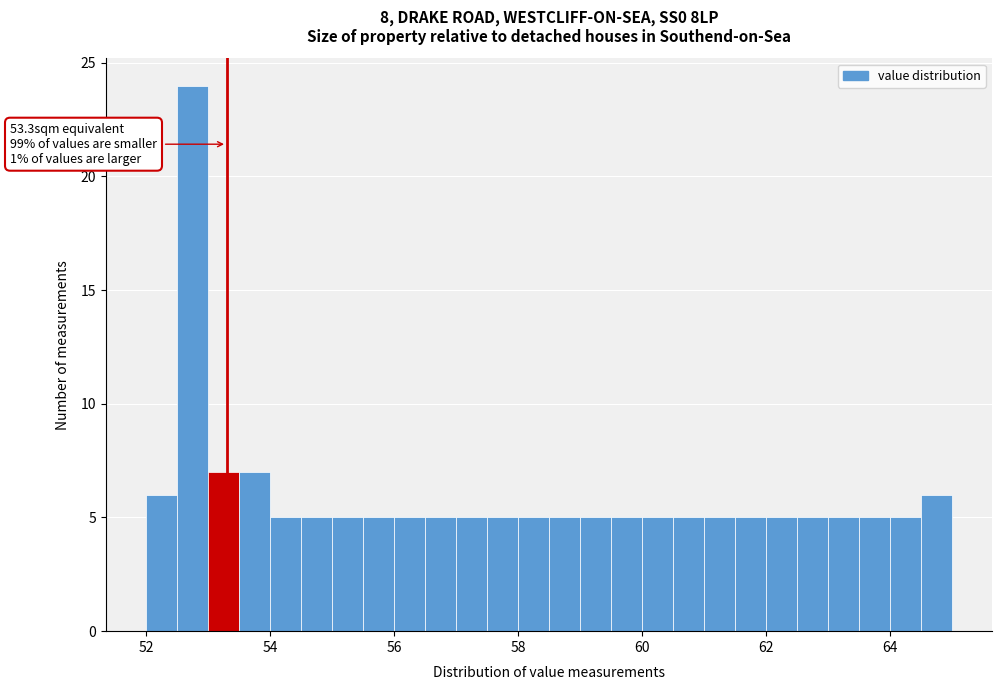

Around what value on the x-axis is the tallest bar? Give the approximate position of its centre, as read against the axis.

52.8